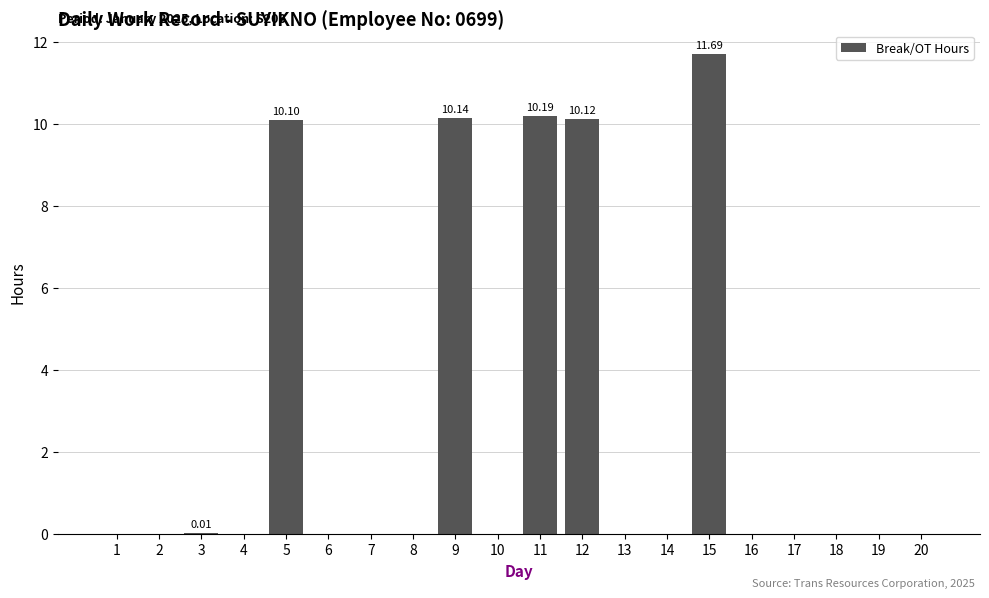

How many data points does each series have?

20